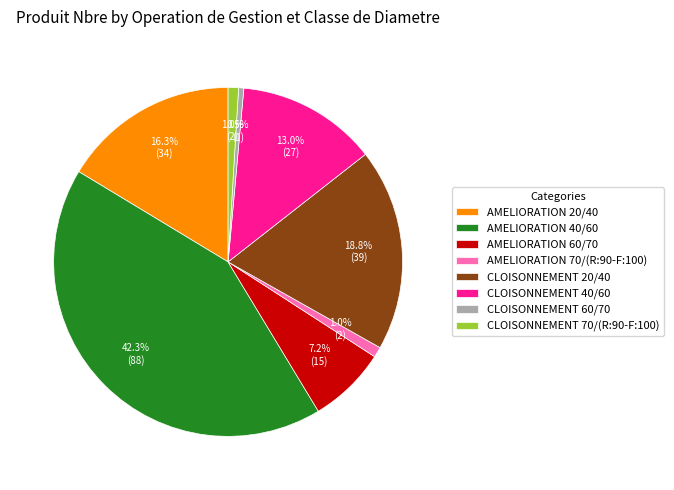

Combined, what portion of the pie is CLOISONNEMENT 70/(R:90-F:100) and AMELIORATION 60/70?

8.2%